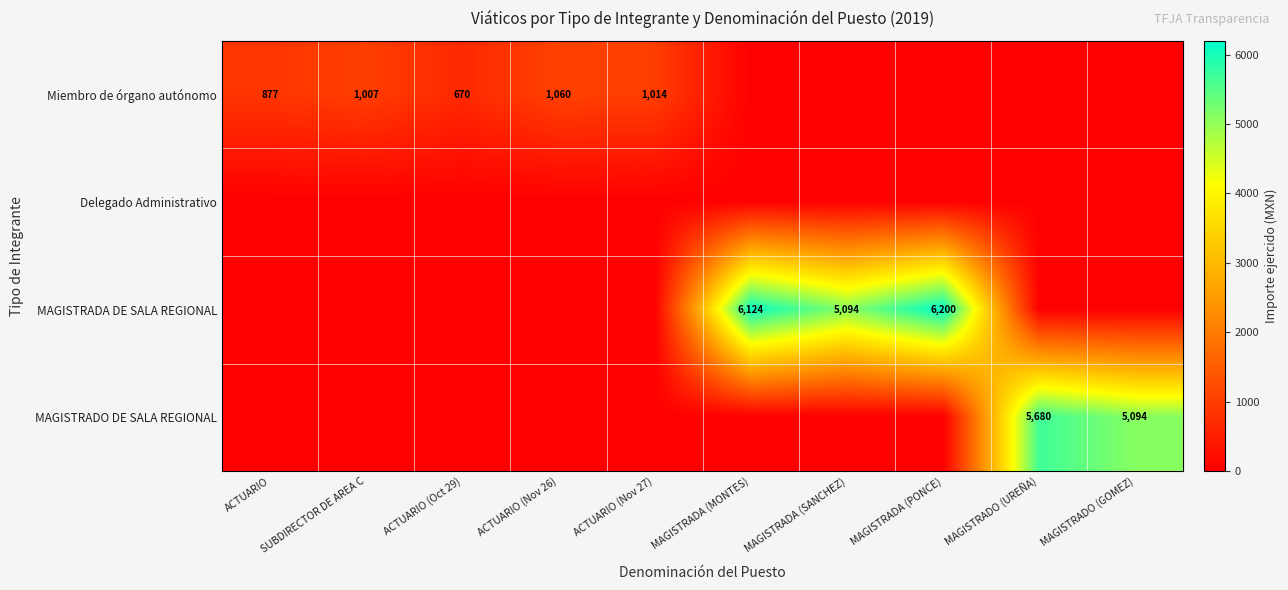

The value of Miembro de órgano autónomo at ACTUARIO (Nov 26) is 1060. True or false?

True